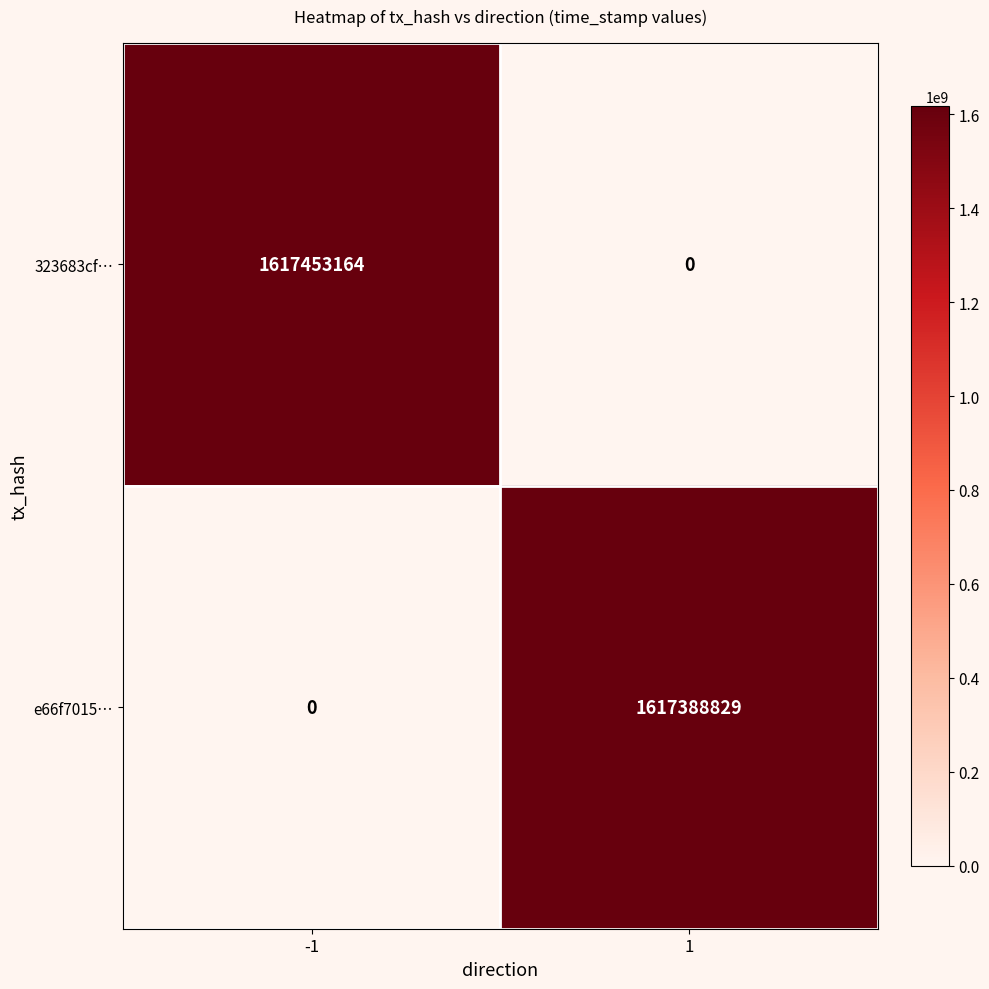

What value does the e66f7015… series have at 1, to the nearest 50?

1617388850